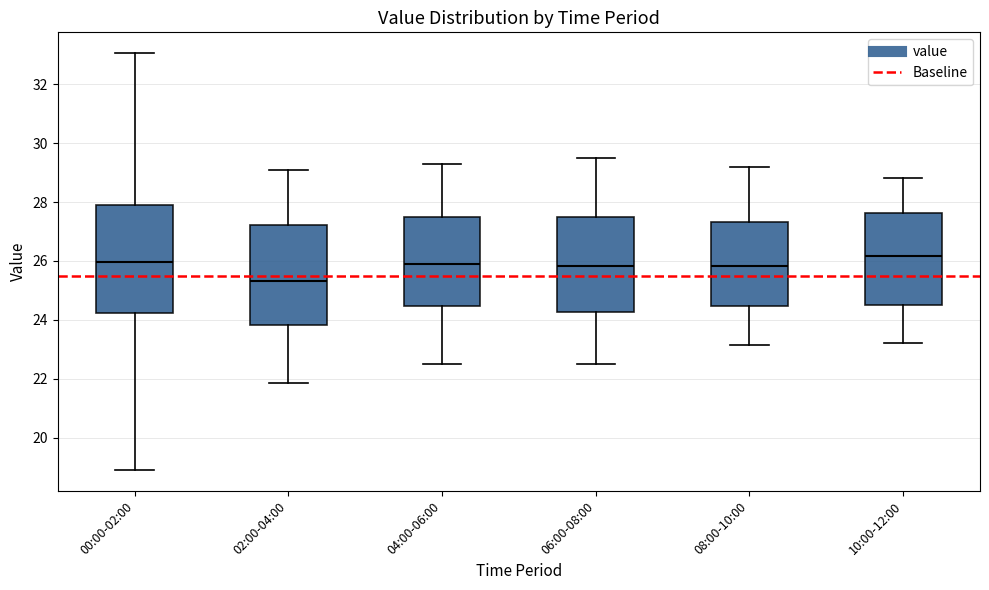

Reading left to right, transcribe this box plot: for each box, give where its median line is, the range the box spans, and where its two whiskers end, as read against the y-axis. The values are not printed on the chart, so give them approximately, as read against the axis.

00:00-02:00: median 26.0, box 24.2 to 28.0, whiskers 19.0 to 33.0
02:00-04:00: median 25.4, box 23.8 to 27.2, whiskers 21.8 to 29.2
04:00-06:00: median 26.0, box 24.4 to 27.4, whiskers 22.6 to 29.4
06:00-08:00: median 25.8, box 24.2 to 27.4, whiskers 22.6 to 29.6
08:00-10:00: median 25.8, box 24.4 to 27.4, whiskers 23.2 to 29.2
10:00-12:00: median 26.2, box 24.6 to 27.6, whiskers 23.2 to 28.8